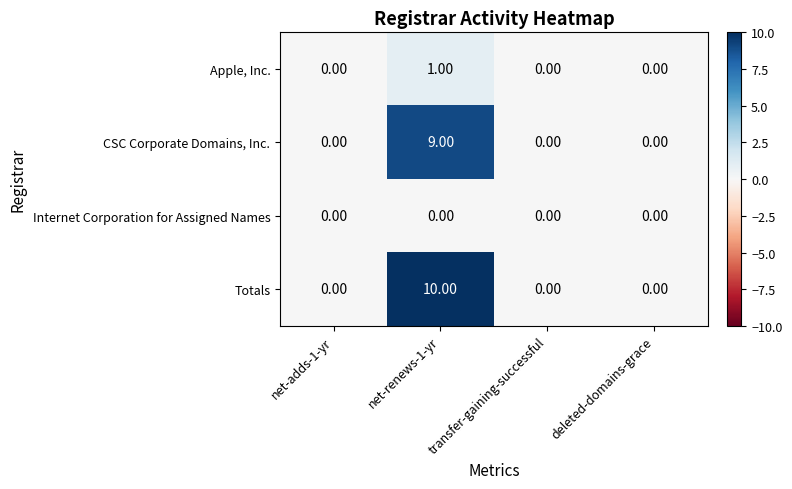

Count the number of data series in this chart.

4